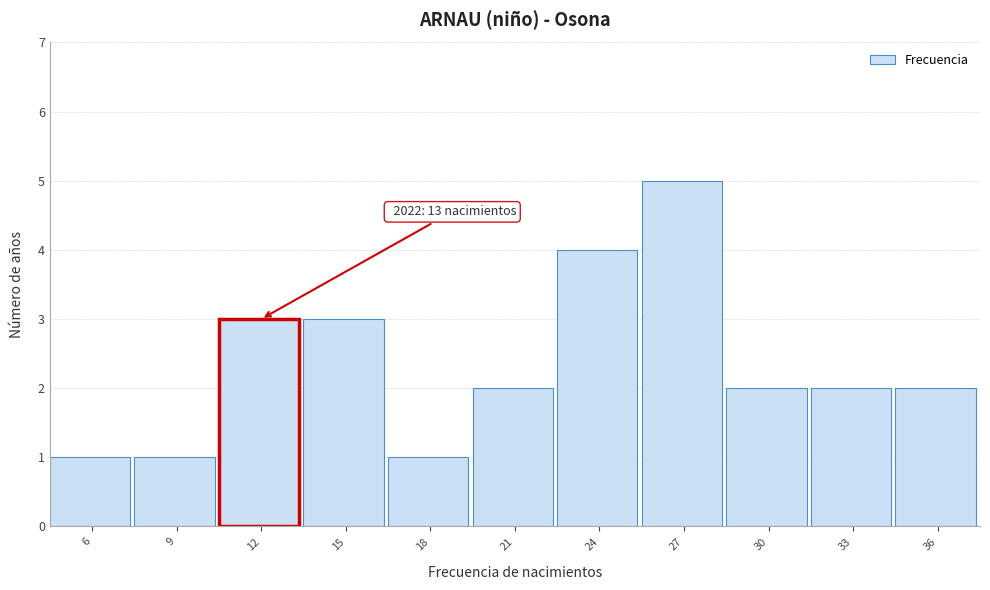

Reading left to right, what are all the values shown in this chart?

6=1	9=1	12=3	15=3	18=1	21=2	24=4	27=5	30=2	33=2	36=2